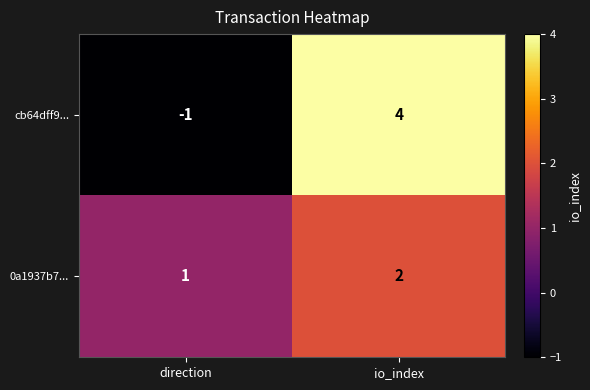

Rank the series by their maximum value, from lowest to highest.

0a1937b7..., cb64dff9...